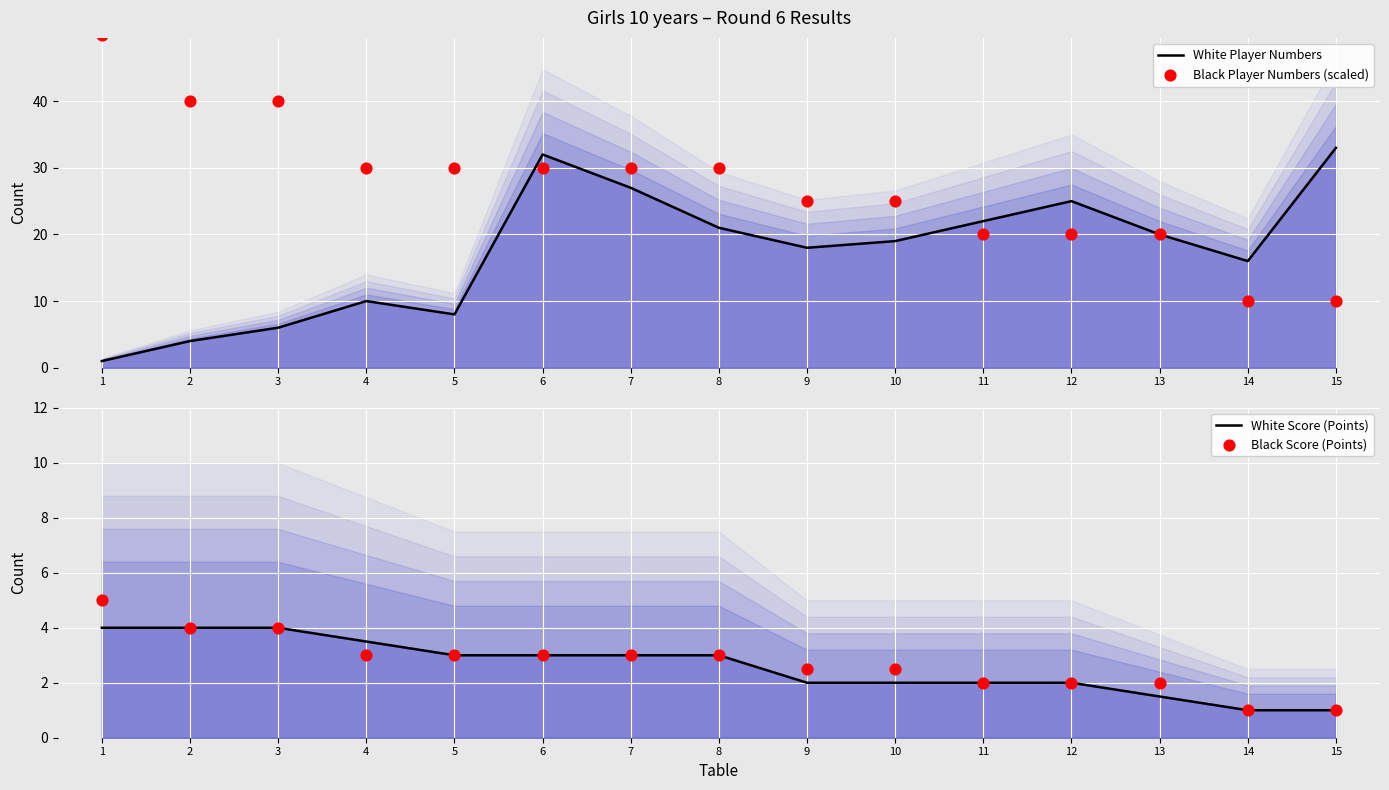

Which series has the largest total across all categories?

Black Player Numbers (scaled)